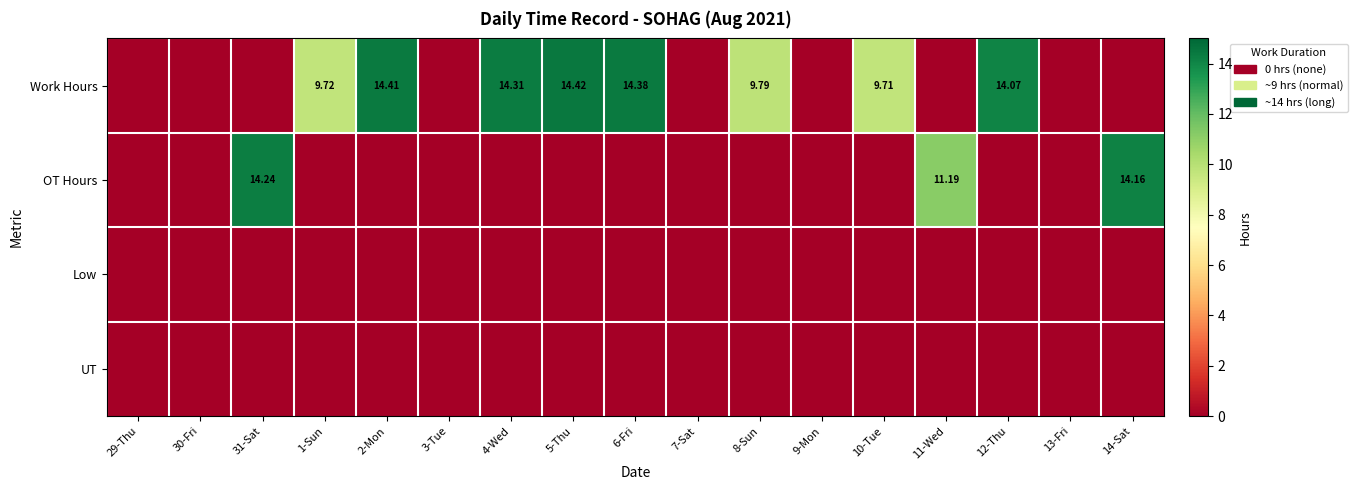

At how many categories does at least one series exceed 2?

11